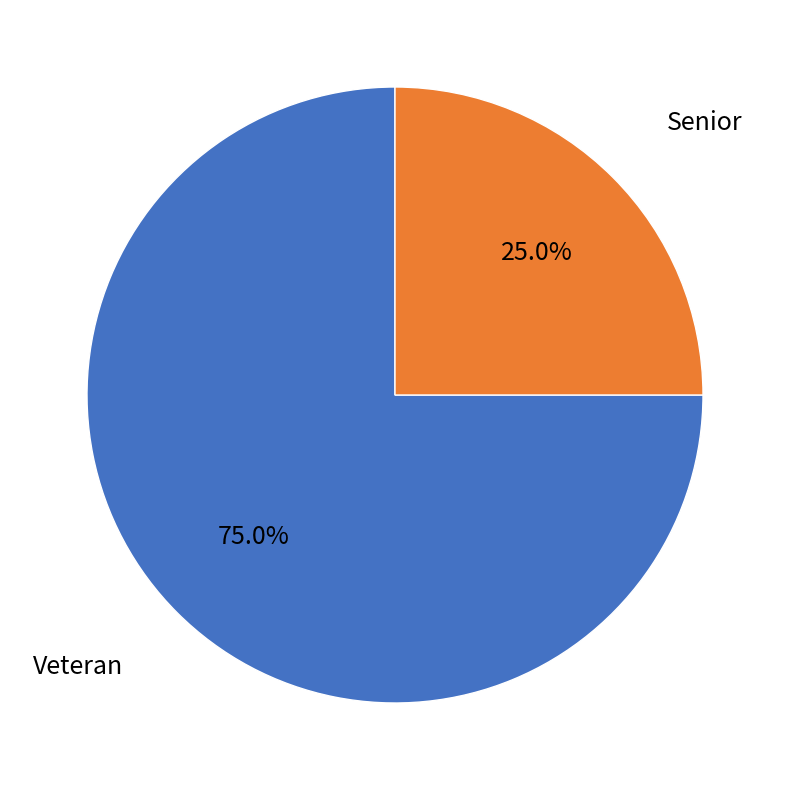

Is there a majority slice in this chart?

Yes